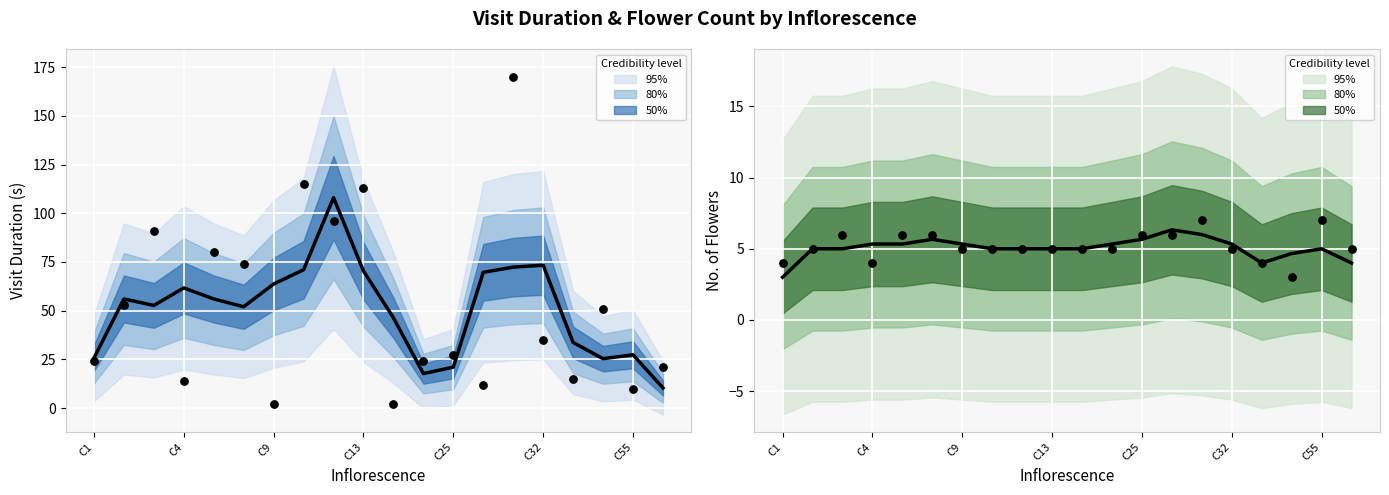

What is the total value across all series at C32?

11.7